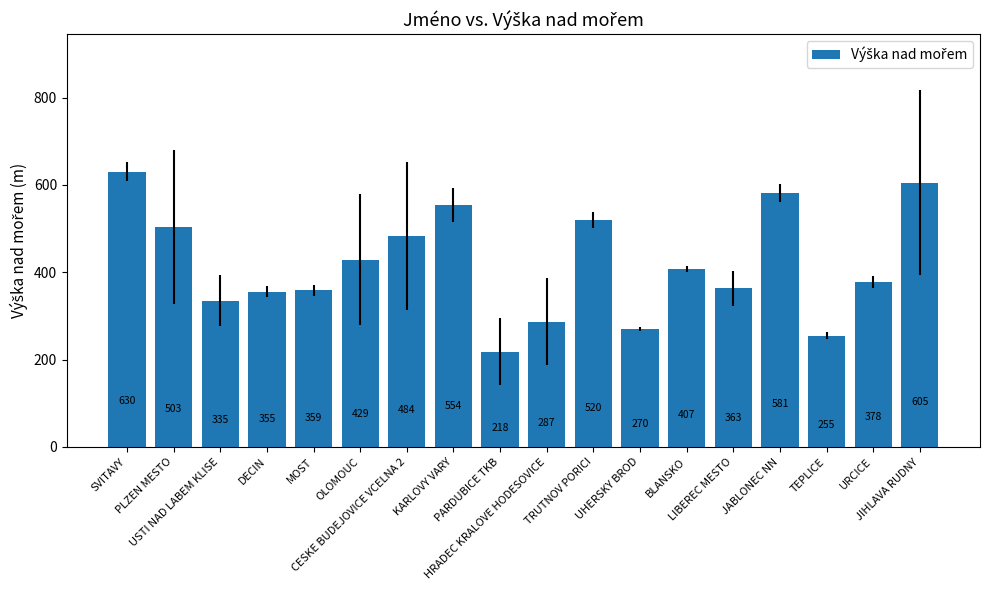

List the labels in order of value, largest first.

SVITAVY, JIHLAVA RUDNY, JABLONEC NN, KARLOVY VARY, TRUTNOV PORICI, PLZEN MESTO, CESKE BUDEJOVICE VCELNA 2, OLOMOUC, BLANSKO, URCICE, LIBEREC MESTO, MOST, DECIN, USTI NAD LABEM KLISE, HRADEC KRALOVE HODESOVICE, UHERSKY BROD, TEPLICE, PARDUBICE TKB